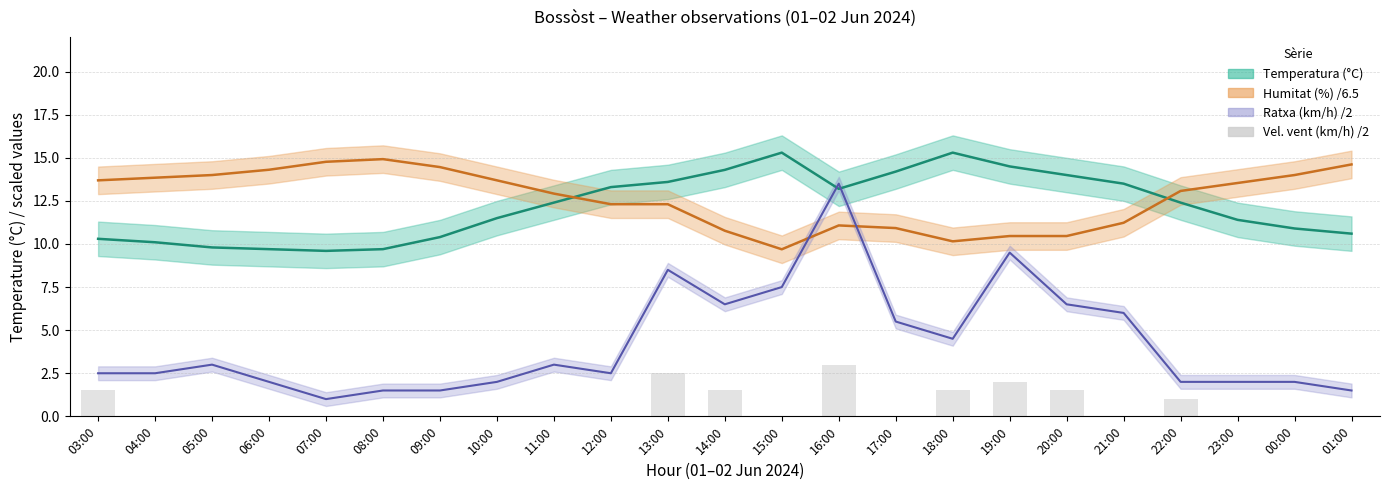

Which label corresponds to the smallest value in the chart?

04:00